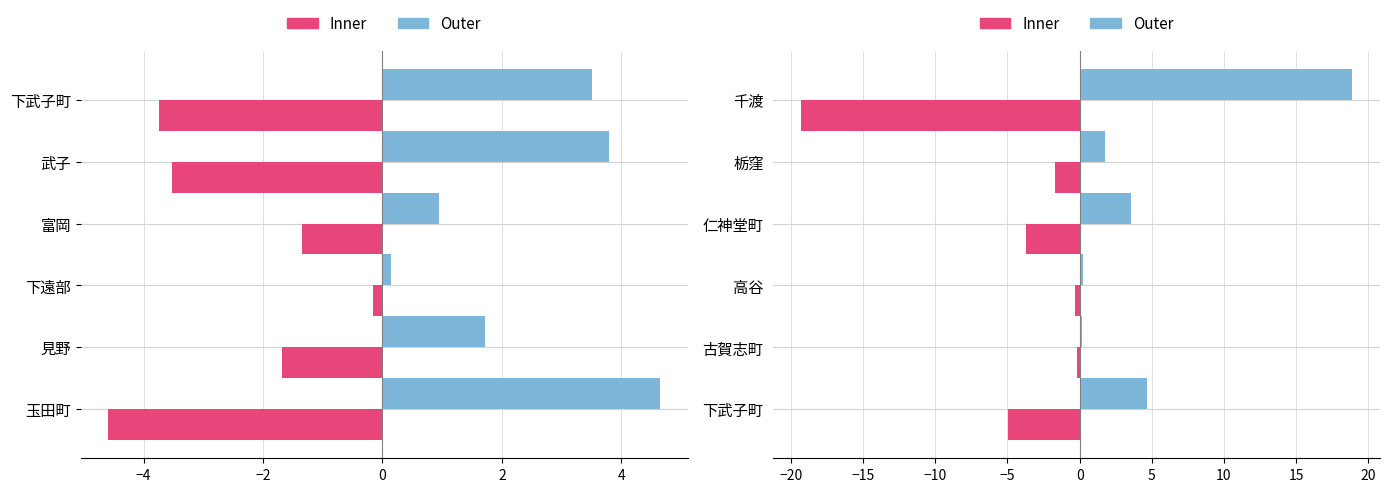

What are all the series names shown in the legend?

Inner, Outer